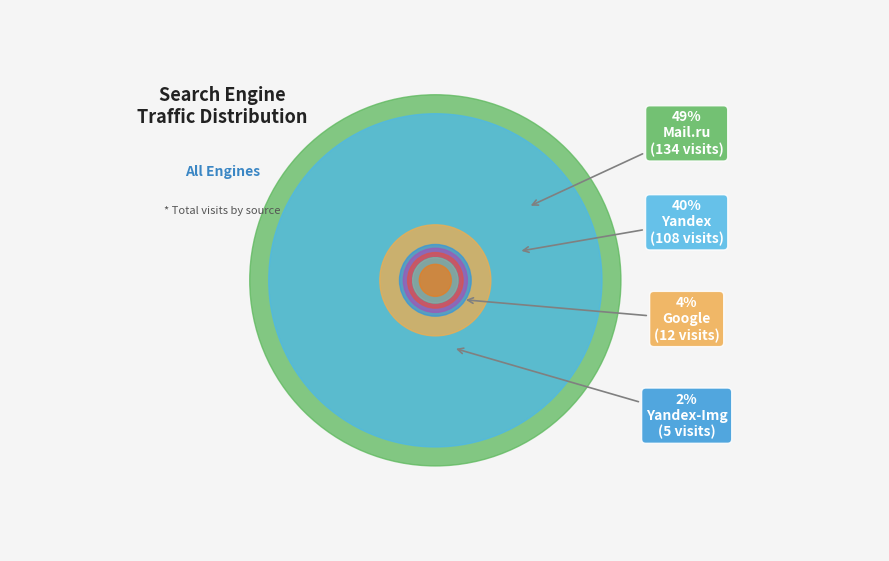

What is the change in value from Mail.ru to Yandex-Img?

-129